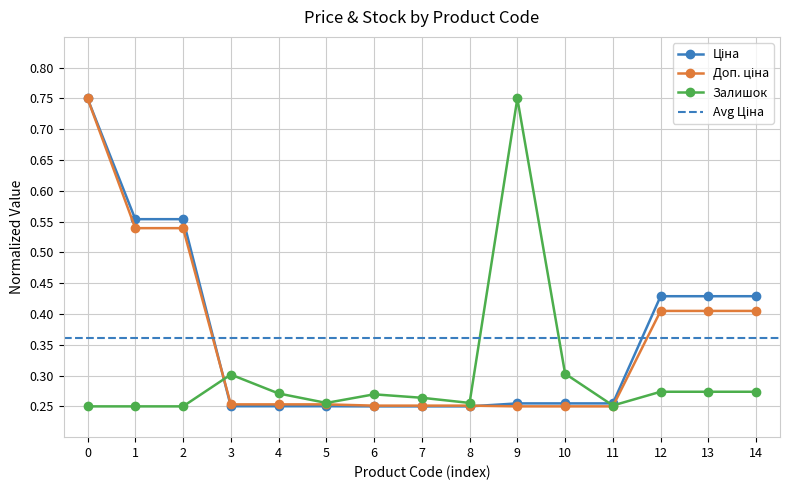

True or false: Ціна has more than 1 interior local peaks.

False